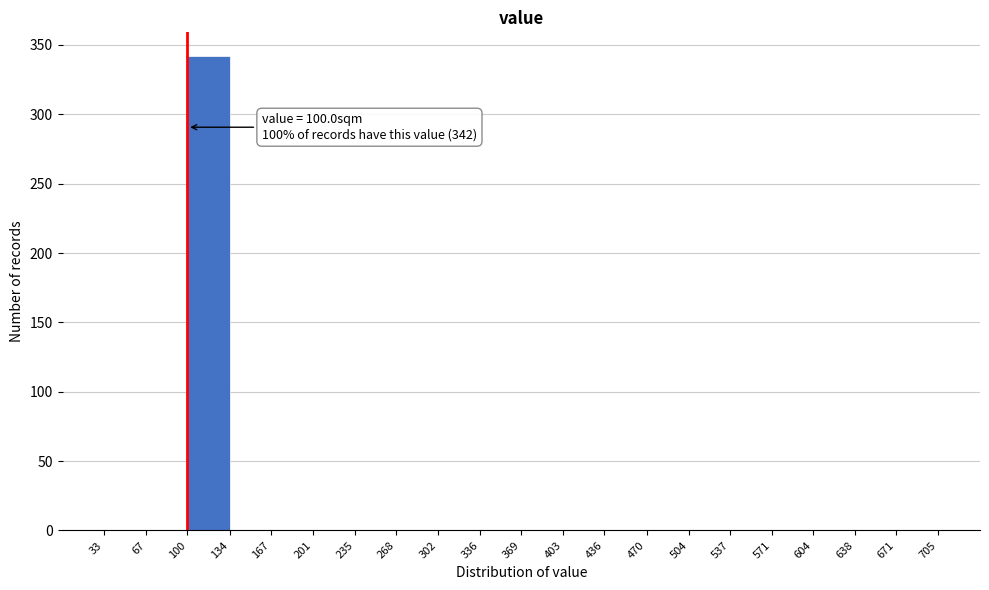

Over which range of the x-axis is the bar tallest?

100 to 134